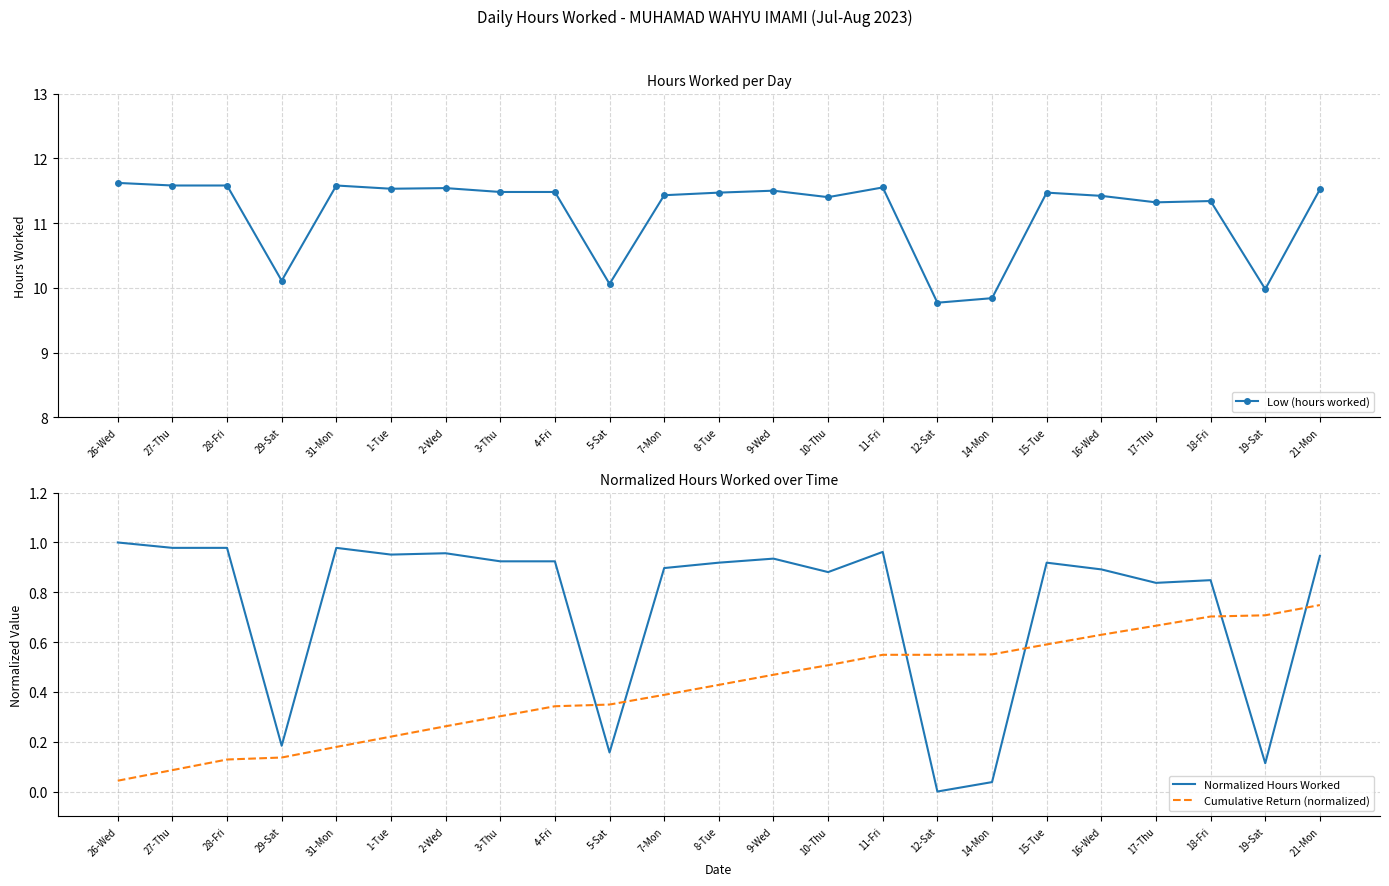

What is the spread (max minus min) of values at 1-Tue?

11.3